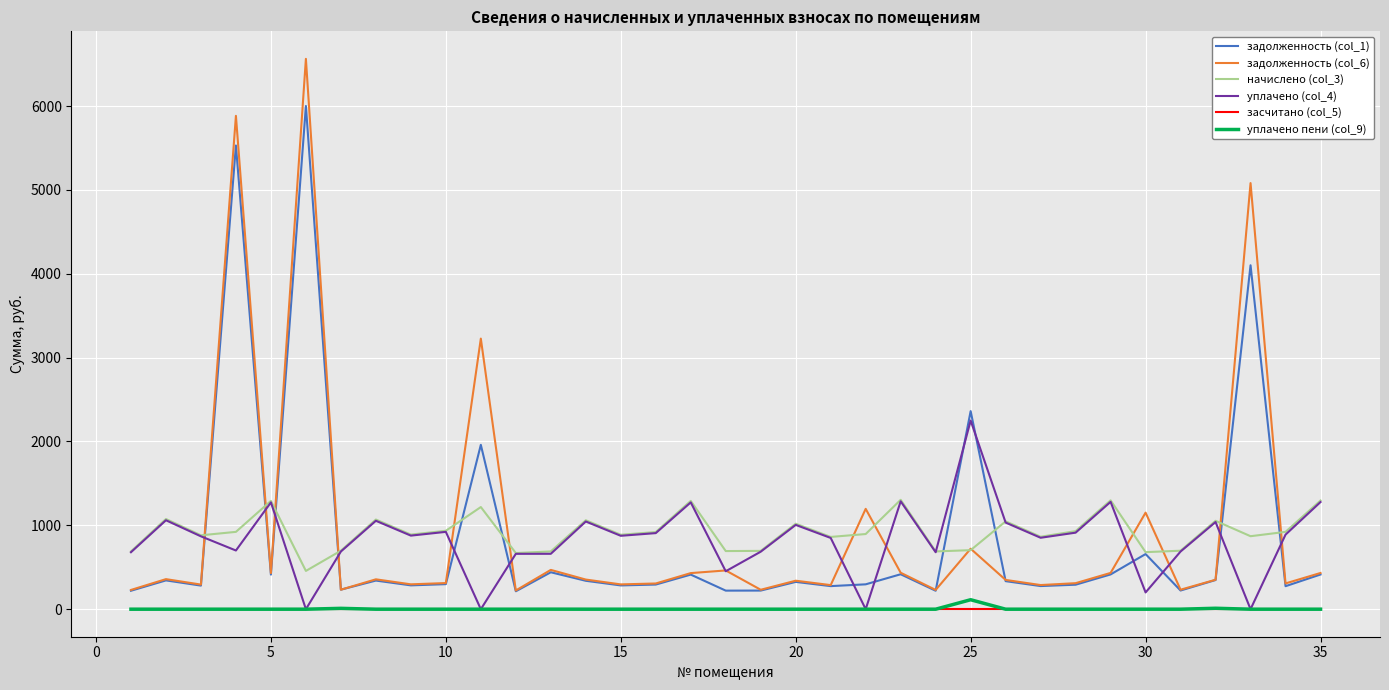

What is the greatest value displayed?

6563.1